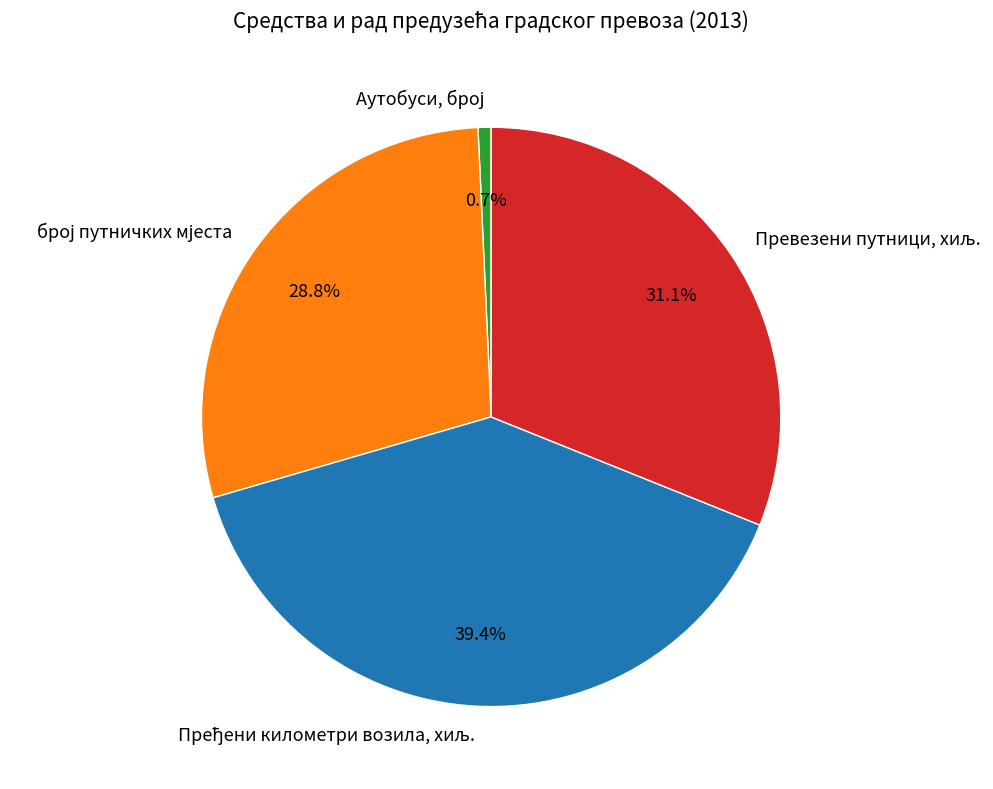

How many slices are in this pie chart?

4